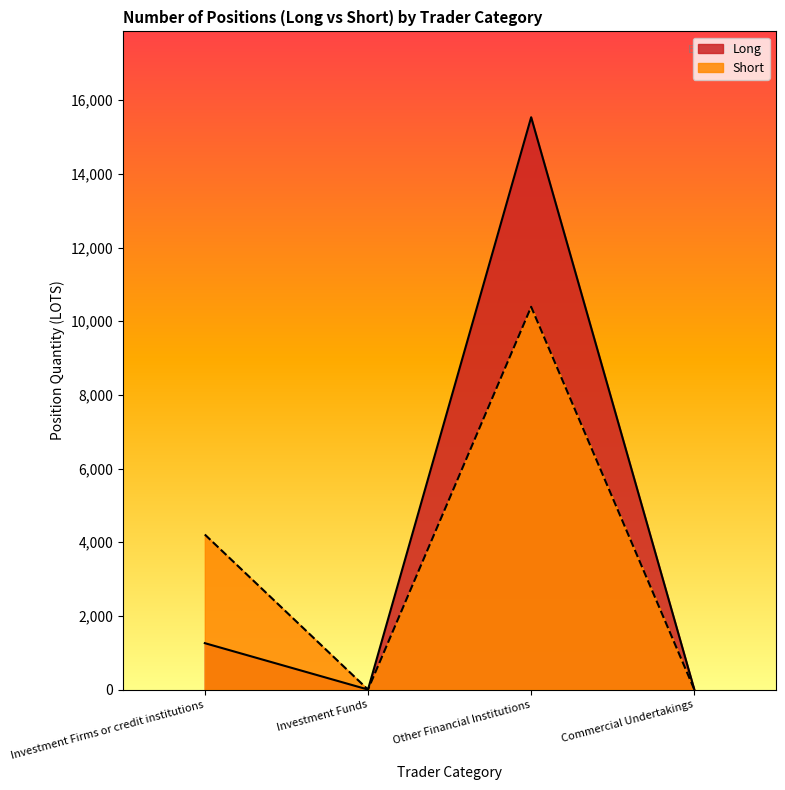

Rank the series by their average value, from highest to lowest.

Long, Short